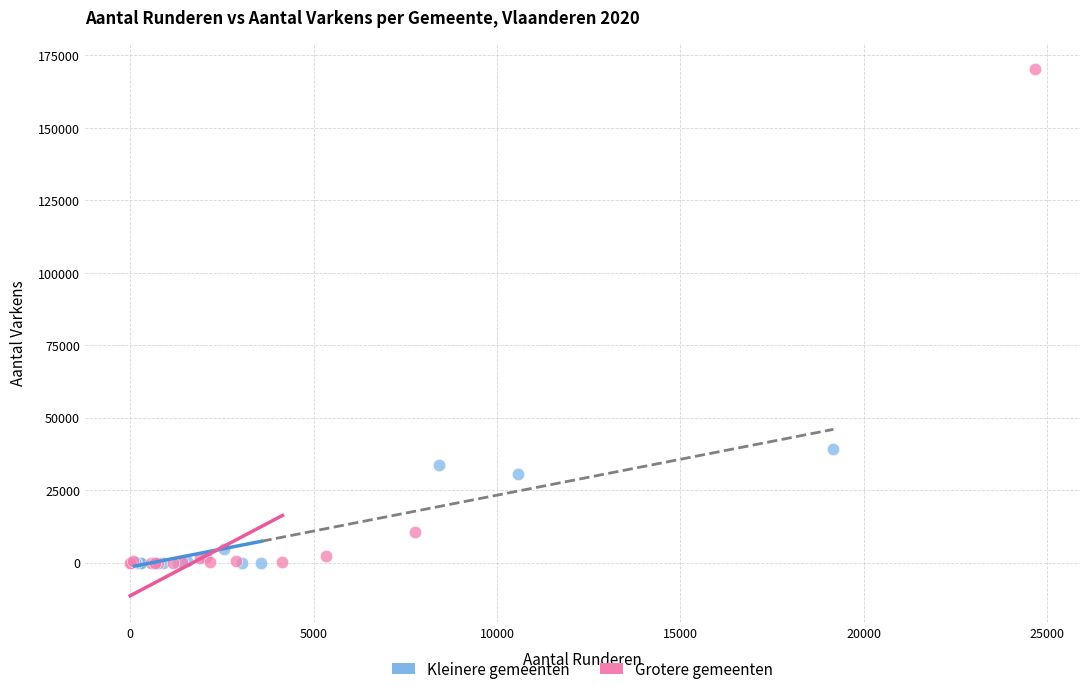

Which series has the widest spread of Y values?

Grotere gemeenten